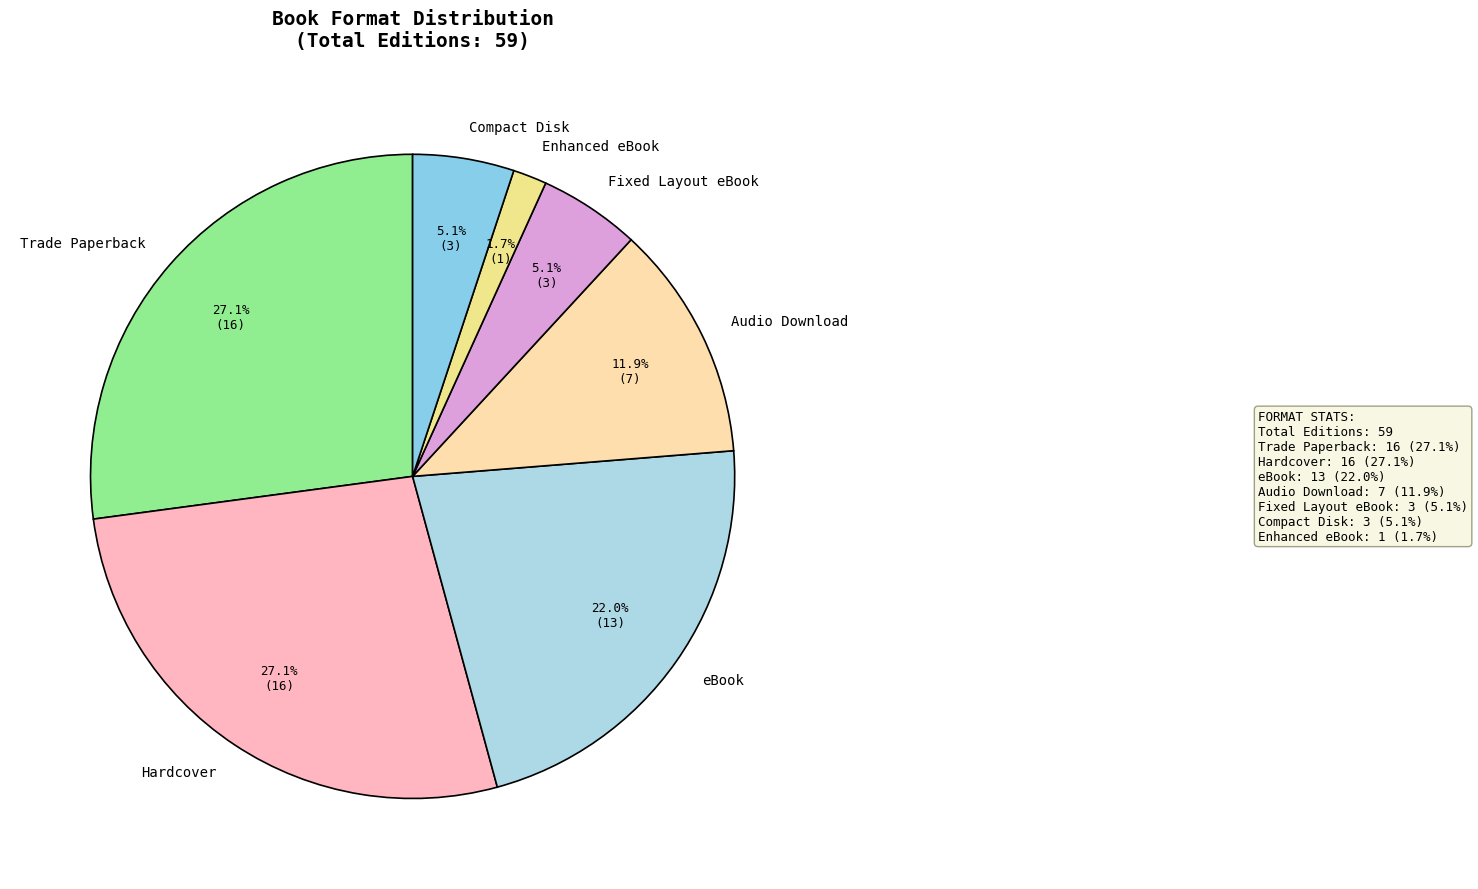

What portion of the pie excludes Hardcover?

72.9%